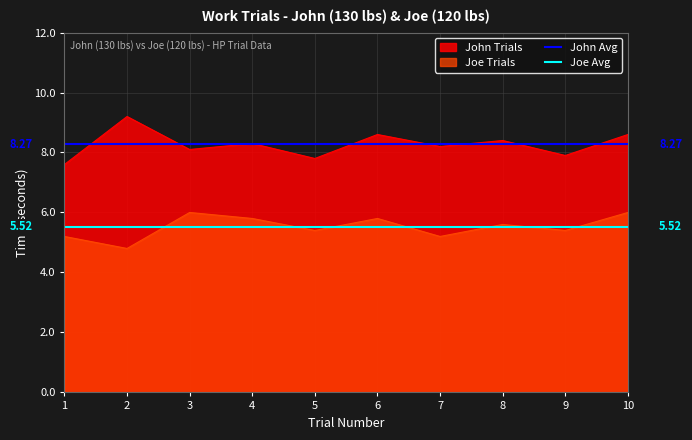

True or false: John Trials and Joe Trials cross at least once.

False